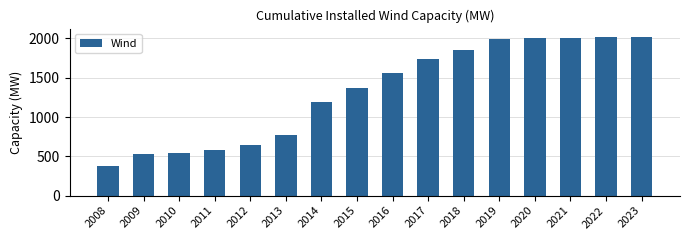

Does the chart contain stacked bars?

No